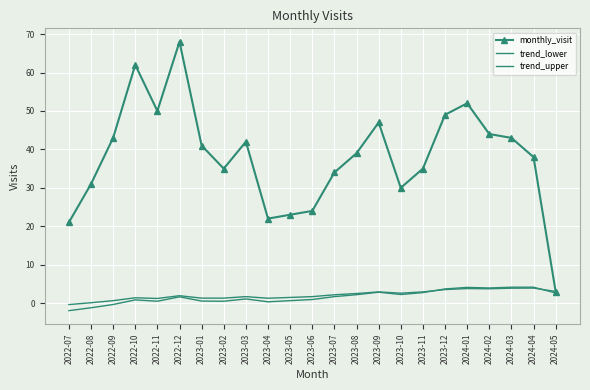

What is the label of the 8th point from the right?

2023-10